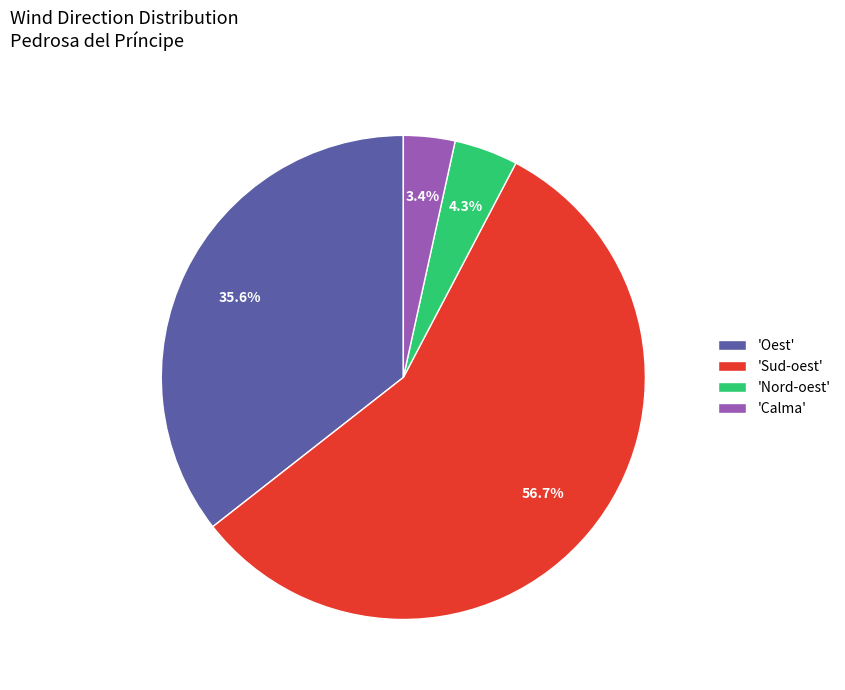

Between 'Nord-oest' and 'Calma', which is larger?

'Nord-oest'